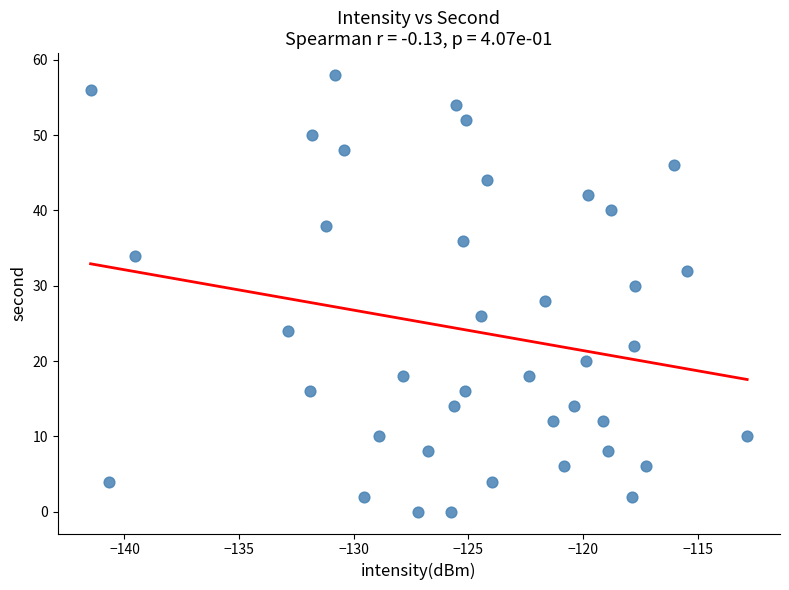

What is the range of Y values (max minus min)?

58